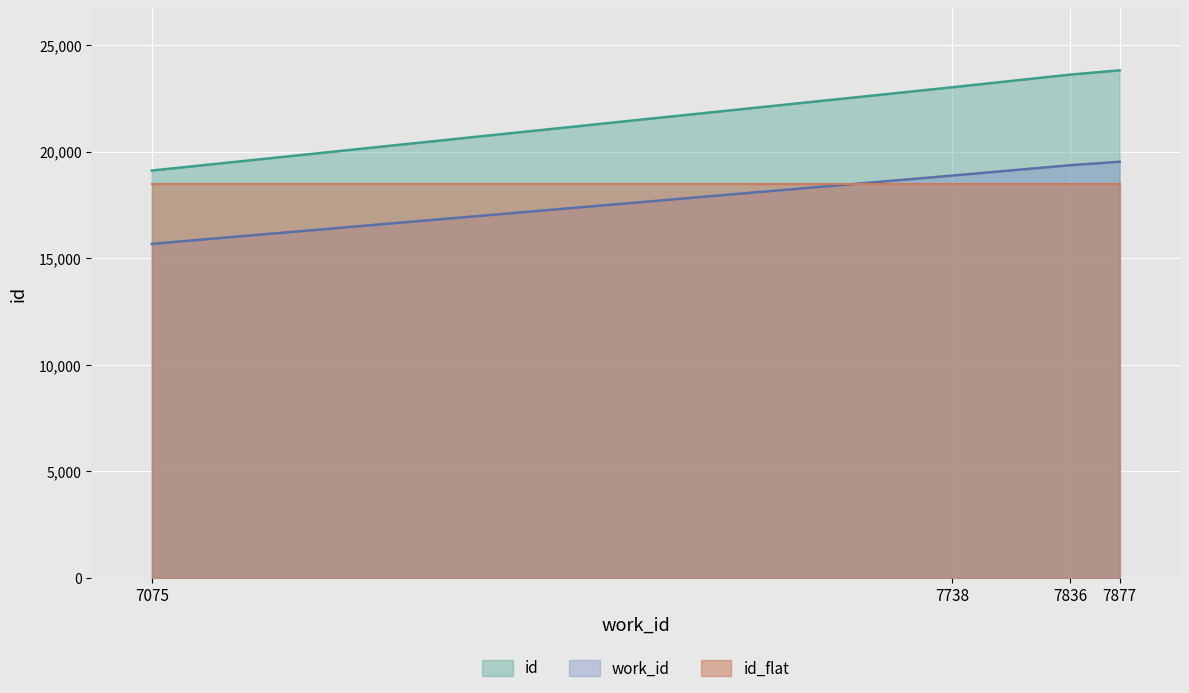

Is it true that id_flat equals 25921.5 at 7738?

False